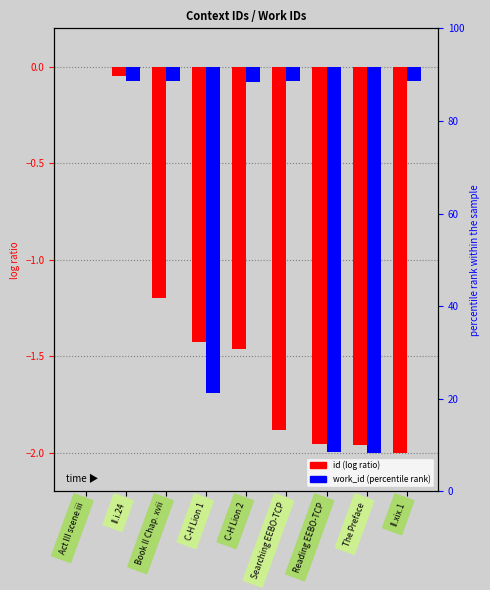

Rank the categories by work_id value from highest to lowest.

Act III scene iii, II.i.24, Book II Chap. xvii, Searching EEBO-TCP, II.xix.1, C-H Lion 2, C-H Lion 1, Reading EEBO-TCP, The Preface